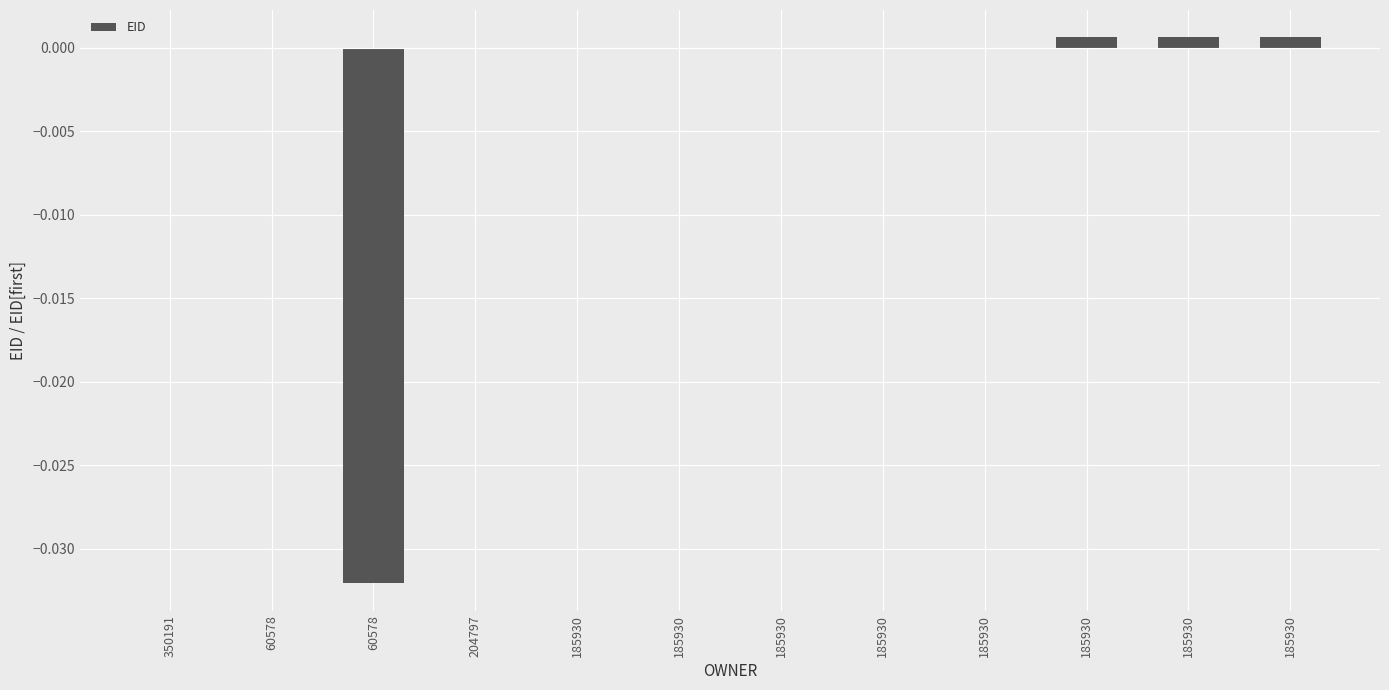

Which has a higher value, 185930 or 350191?

185930